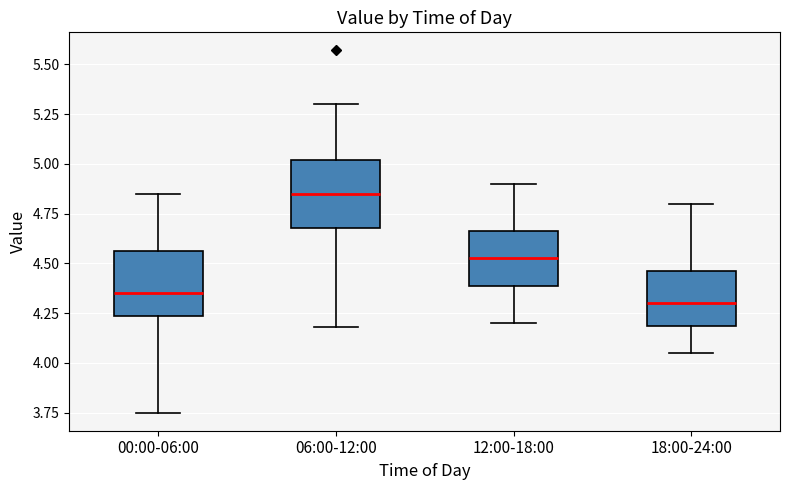

Reading left to right, transcribe this box plot: for each box, give where its median line is, the range the box spans, and where its two whiskers end, as read against the y-axis. The values are not printed on the chart, so give them approximately, as read against the axis.

00:00-06:00: median 4.35, box 4.25 to 4.55, whiskers 3.75 to 4.85
06:00-12:00: median 4.85, box 4.70 to 5.00, whiskers 4.20 to 5.30
12:00-18:00: median 4.55, box 4.40 to 4.65, whiskers 4.20 to 4.90
18:00-24:00: median 4.30, box 4.20 to 4.45, whiskers 4.05 to 4.80